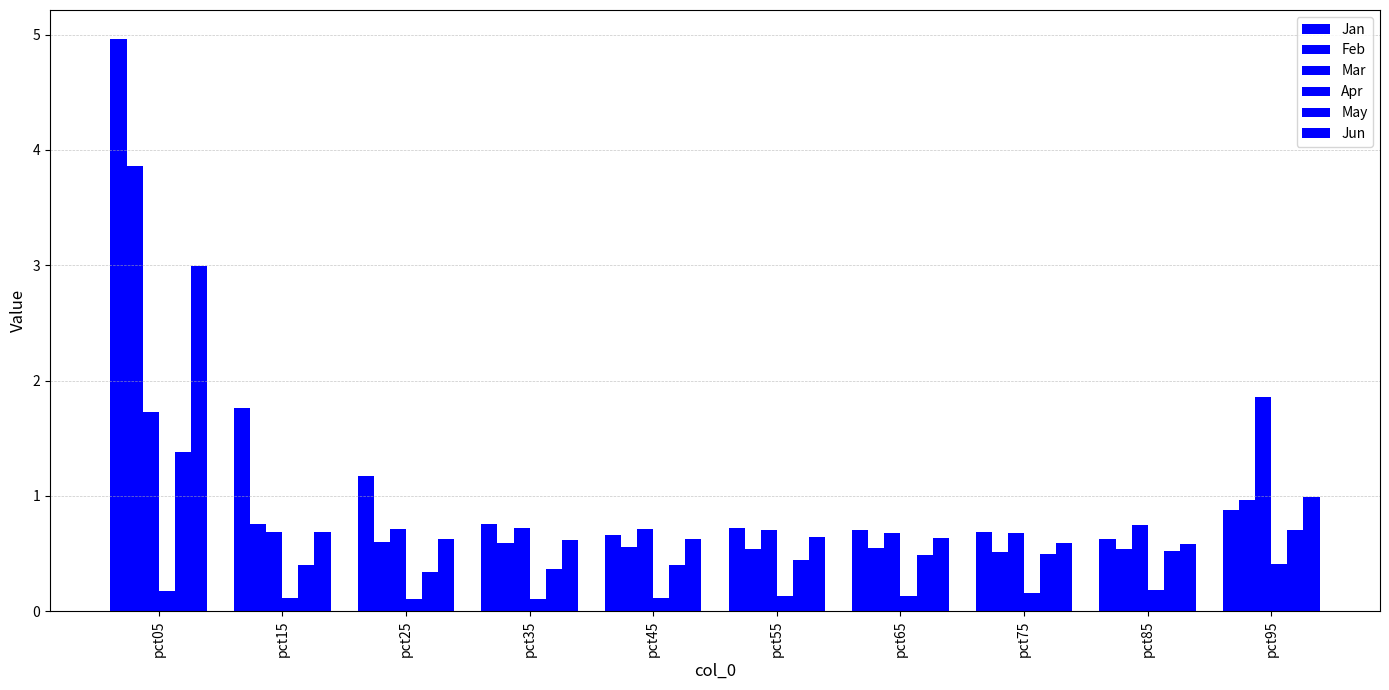

How many groups of bars are there?

10